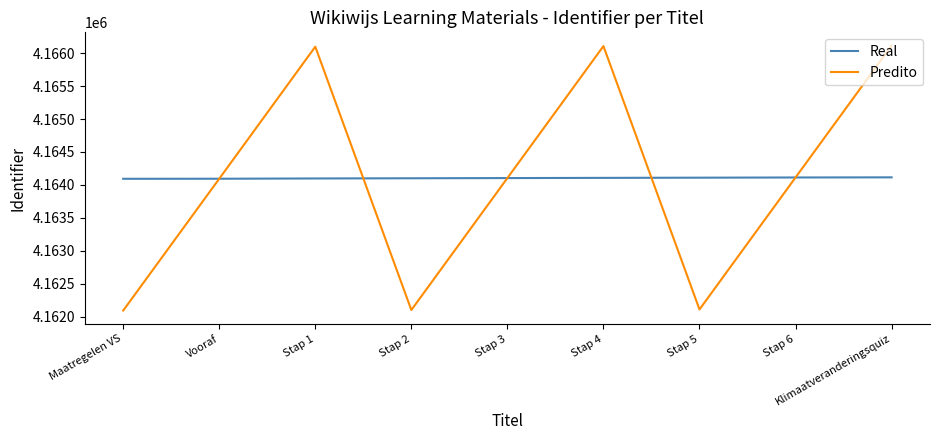

What is the total value across all series at Klimaatveranderingsquiz?

8330230